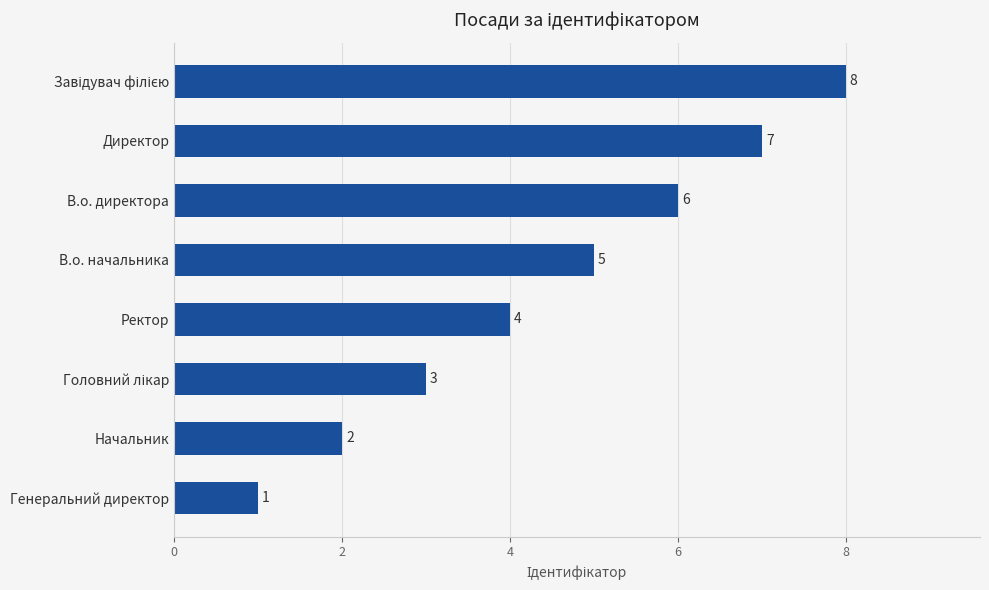

What is the difference between the maximum and minimum values?

7